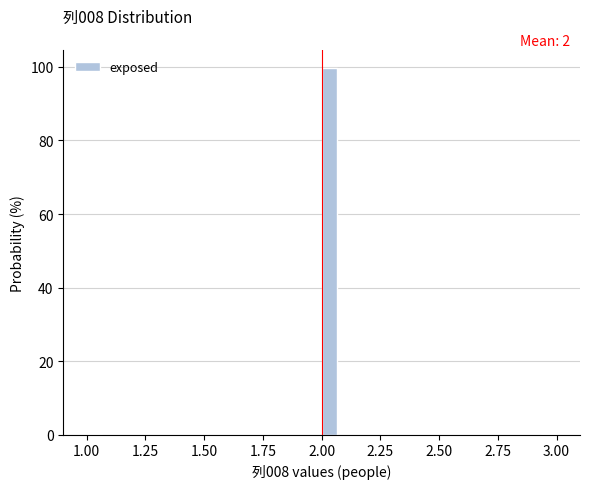

Around what value on the x-axis is the tallest bar? Give the approximate position of its centre, as read against the axis.

2.05